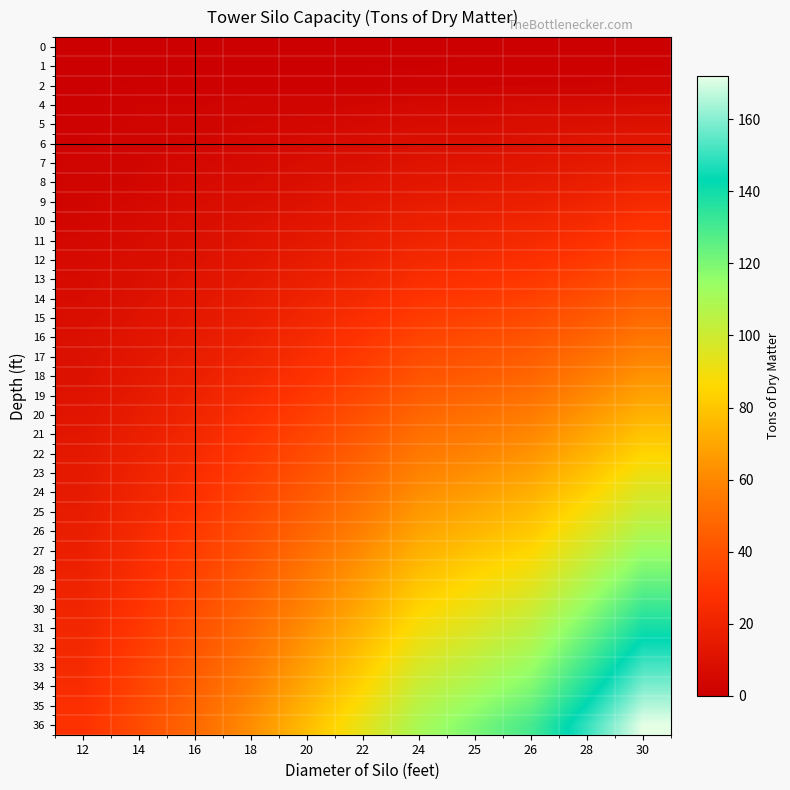

Reading left to right, what are all the values shown in this chart?

0: 12=0.0	14=0.0	16=0.0	18=0.0	20=0.0	22=0.0	24=0.0	25=0.0	26=0.0	28=0.0	30=0.0
1: 12=0.0	14=0.0	16=0.5	18=0.5	20=0.5	22=0.5	24=0.5	25=1.0	26=1.0	28=1.0	30=1.0
2: 12=0.0	14=1.0	16=1.0	18=1.0	20=1.0	22=1.0	24=2.0	25=2.0	26=2.0	28=2.0	30=3.0
4: 12=1.0	14=2.0	16=2.0	18=3.0	20=3.0	22=4.0	24=5.0	25=5.0	26=6.0	28=6.0	30=7.0
5: 12=1.5	14=2.5	16=3.0	18=4.0	20=4.5	22=5.5	24=7.0	25=7.0	26=8.0	28=9.0	30=10.0
6: 12=2.0	14=3.0	16=4.0	18=5.0	20=6.0	22=7.0	24=9.0	25=9.0	26=10.0	28=12.0	30=13.0
7: 12=2.5	14=3.5	16=5.0	18=6.0	20=7.5	22=9.0	24=11.0	25=11.5	26=12.5	28=14.5	30=16.5
8: 12=3.0	14=4.0	16=6.0	18=7.0	20=9.0	22=11.0	24=13.0	25=14.0	26=15.0	28=17.0	30=20.0
9: 12=3.5	14=5.0	16=7.0	18=8.5	20=10.5	22=13.0	24=15.5	25=16.5	26=18.0	28=20.5	30=24.0
10: 12=4.0	14=6.0	16=8.0	18=10.0	20=12.0	22=15.0	24=18.0	25=19.0	26=21.0	28=24.0	30=28.0
11: 12=5.0	14=7.0	16=9.0	18=11.5	20=14.0	22=17.0	24=20.5	25=22.0	26=24.0	28=27.5	30=32.0
12: 12=6.0	14=8.0	16=10.0	18=13.0	20=16.0	22=19.0	24=23.0	25=25.0	26=27.0	28=31.0	30=36.0
13: 12=6.5	14=9.0	16=11.5	18=14.5	20=18.0	22=21.5	24=26.0	25=28.0	26=30.5	28=35.0	30=40.5
14: 12=7.0	14=10.0	16=13.0	18=16.0	20=20.0	22=24.0	24=29.0	25=31.0	26=34.0	28=39.0	30=45.0
15: 12=8.0	14=11.0	16=14.0	18=17.5	20=22.0	22=26.5	24=32.0	25=34.5	26=37.5	28=43.0	30=49.5
16: 12=9.0	14=12.0	16=15.0	18=19.0	20=24.0	22=29.0	24=35.0	25=38.0	26=41.0	28=47.0	30=54.0
17: 12=9.5	14=13.0	16=16.5	18=21.0	20=26.0	22=31.5	24=38.0	25=41.0	26=44.5	28=51.5	30=59.0
18: 12=10.0	14=14.0	16=18.0	18=23.0	20=28.0	22=34.0	24=41.0	25=44.0	26=48.0	28=56.0	30=64.0
19: 12=11.0	14=15.0	16=19.5	18=25.0	20=30.5	22=37.0	24=44.5	25=48.0	26=52.0	28=60.5	30=69.0
20: 12=12.0	14=16.0	16=21.0	18=27.0	20=33.0	22=40.0	24=48.0	25=52.0	26=56.0	28=65.0	30=74.0
21: 12=13.0	14=17.5	16=22.5	18=29.0	20=35.5	22=43.0	24=51.5	25=55.5	26=60.0	28=69.5	30=79.5
22: 12=14.0	14=19.0	16=24.0	18=31.0	20=38.0	22=46.0	24=55.0	25=59.0	26=64.0	28=74.0	30=85.0
23: 12=14.5	14=20.0	16=25.5	18=33.0	20=40.5	22=49.0	24=58.5	25=63.0	26=68.5	28=79.0	30=91.0
24: 12=15.0	14=21.0	16=27.0	18=35.0	20=43.0	22=52.0	24=62.0	25=67.0	26=73.0	28=84.0	30=97.0
25: 12=16.0	14=22.5	16=29.0	18=37.0	20=45.5	22=55.0	24=65.5	25=71.0	26=77.0	28=89.0	30=102.0
26: 12=17.0	14=24.0	16=31.0	18=39.0	20=48.0	22=58.0	24=69.0	25=75.0	26=81.0	28=94.0	30=108.0
27: 12=18.0	14=25.0	16=32.5	18=41.0	20=51.0	22=61.5	24=73.0	25=79.5	26=85.5	28=99.5	30=114.0
28: 12=19.0	14=26.0	16=34.0	18=43.0	20=54.0	22=65.0	24=77.0	25=84.0	26=90.0	28=105.0	30=120.0
29: 12=20.0	14=27.5	16=36.0	18=45.5	20=56.5	22=68.0	24=81.0	25=88.0	26=95.0	28=110.5	30=126.5
30: 12=21.0	14=29.0	16=38.0	18=48.0	20=59.0	22=71.0	24=85.0	25=92.0	26=100.0	28=116.0	30=133.0
31: 12=22.0	14=30.5	16=39.5	18=50.0	20=62.0	22=74.5	24=89.0	25=96.5	26=104.5	28=121.5	30=139.5
32: 12=23.0	14=32.0	16=41.0	18=52.0	20=65.0	22=78.0	24=93.0	25=101.0	26=109.0	28=127.0	30=146.0
33: 12=24.0	14=33.5	16=43.0	18=54.5	20=68.0	22=81.5	24=97.5	25=105.5	26=114.0	28=132.5	30=152.5
34: 12=25.0	14=35.0	16=45.0	18=57.0	20=71.0	22=85.0	24=102.0	25=110.0	26=119.0	28=138.0	30=159.0
35: 12=26.5	14=36.5	16=47.0	18=59.5	20=74.0	22=89.0	24=106.0	25=115.0	26=124.5	28=144.0	30=165.5
36: 12=28.0	14=38.0	16=49.0	18=62.0	20=77.0	22=93.0	24=110.0	25=120.0	26=130.0	28=150.0	30=172.0